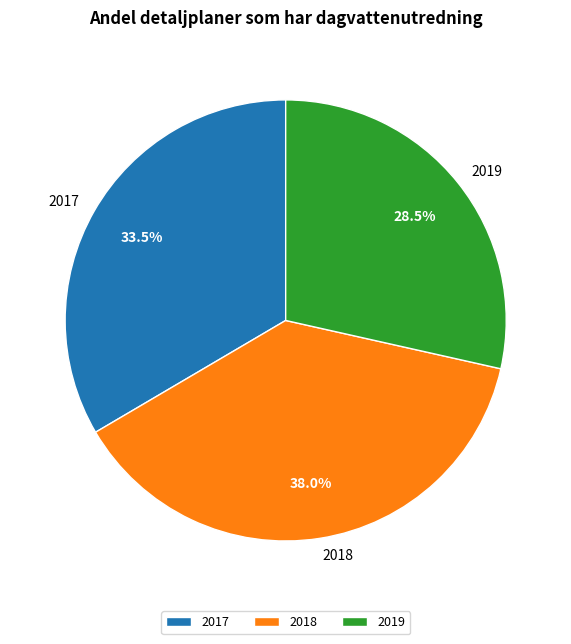

Count the number of slices in the pie.

3